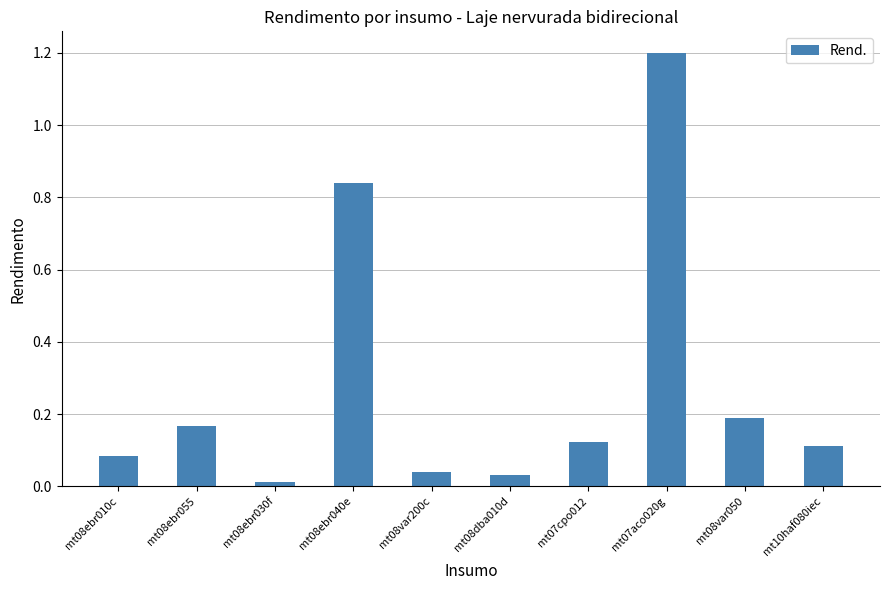

What is the label of the 6th bar from the left?

mt08dba010d